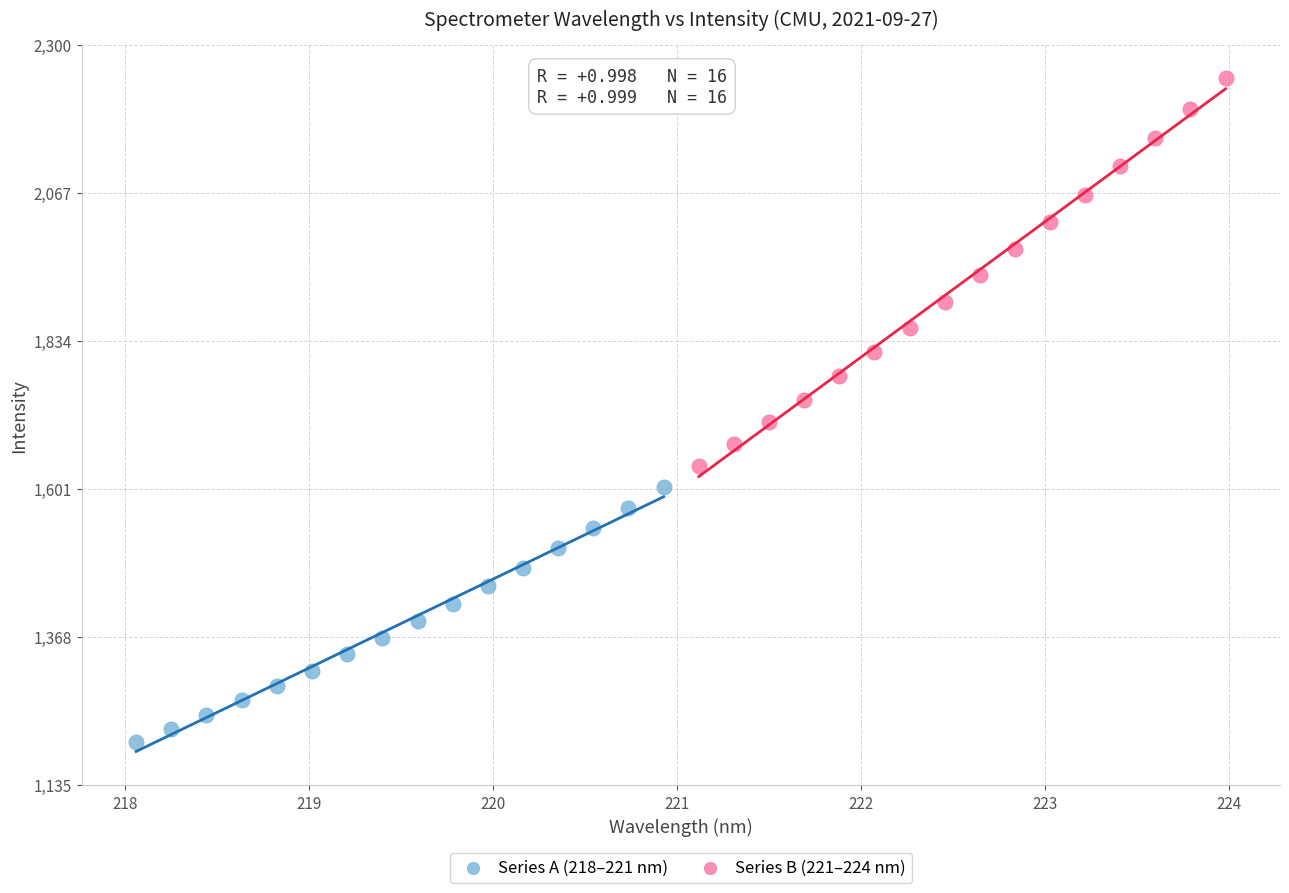

Which series has the widest spread of Y values?

Series B (221–224 nm)